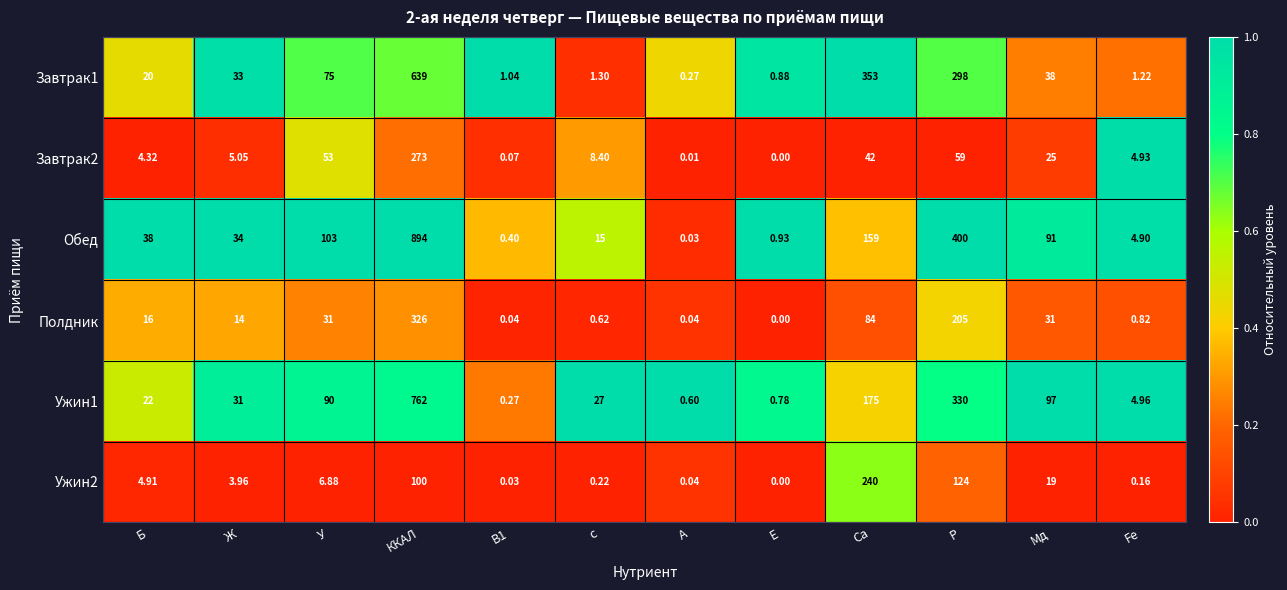

At which label does Ужин1 reach its peak?

ККАЛ